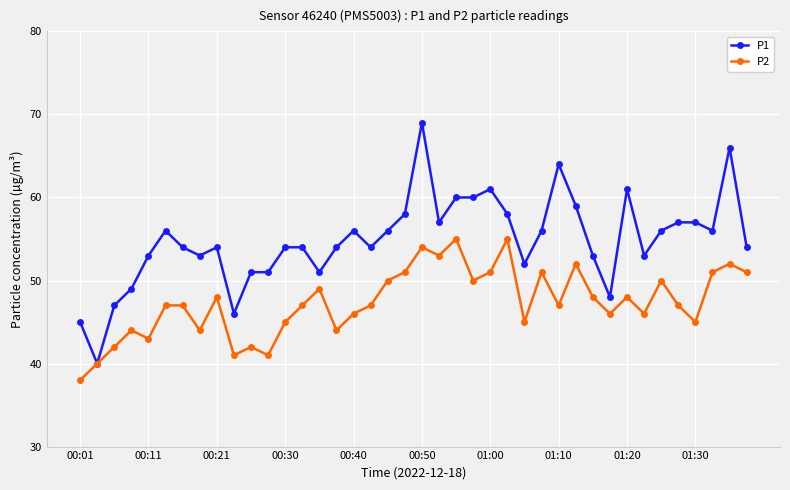

What is the value of the P2 point at the 31st from the left?

48